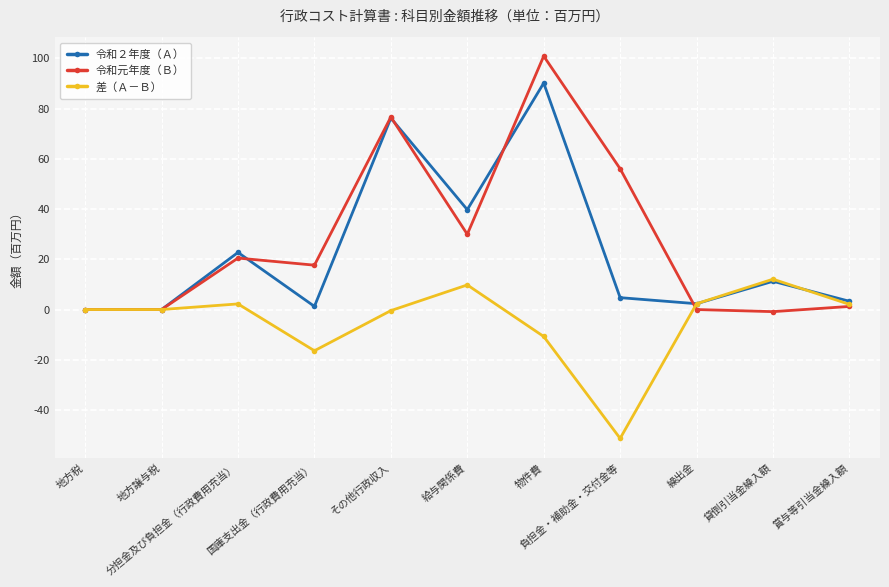

What is the label of the 6th point from the left?

給与関係費